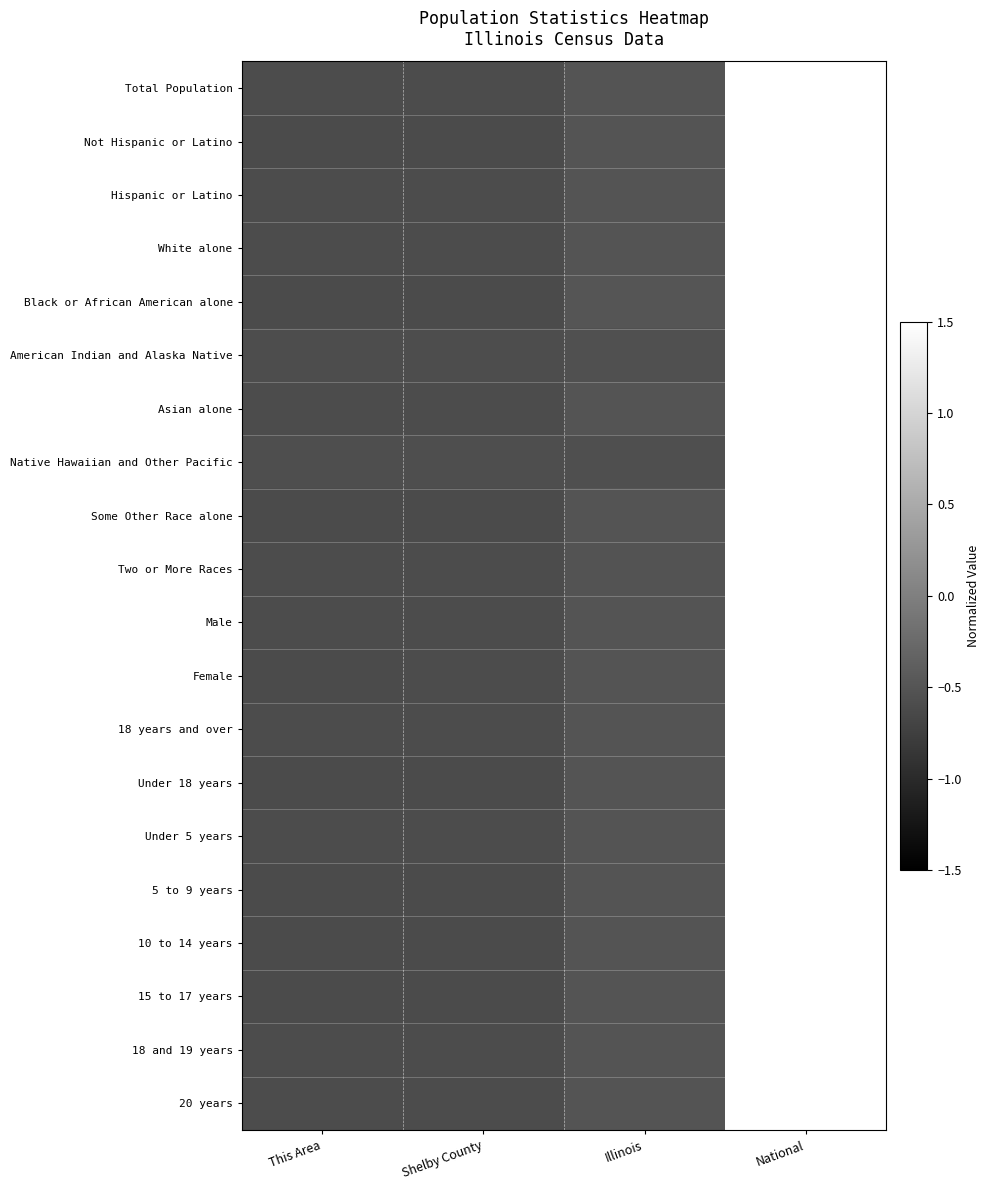

Between Shelby County and Illinois, which series saw the biggest shift?

Black or African American alone